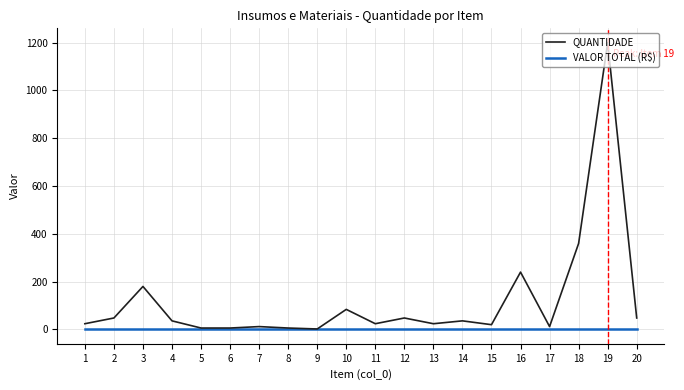

Which series has the largest total across all categories?

QUANTIDADE